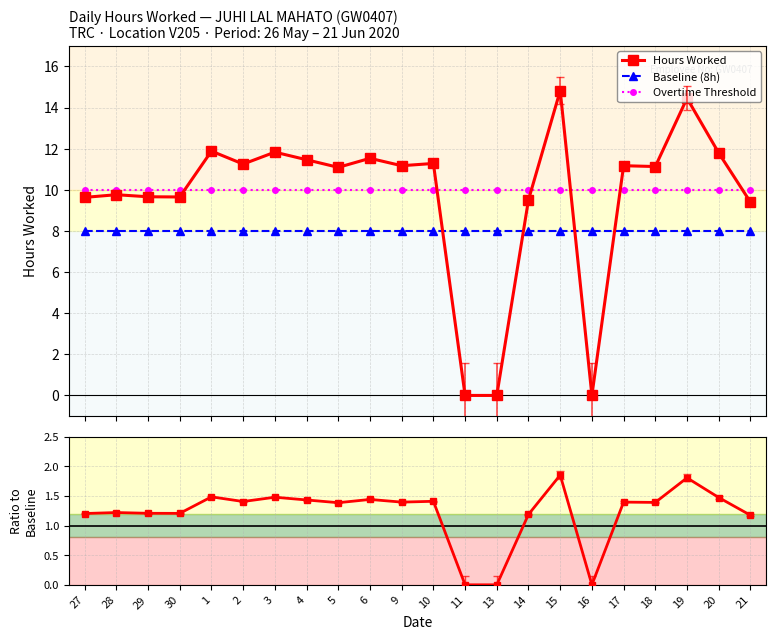

After their last crossing, which series has the higher values: Hours Worked or Baseline (8h)?

Hours Worked